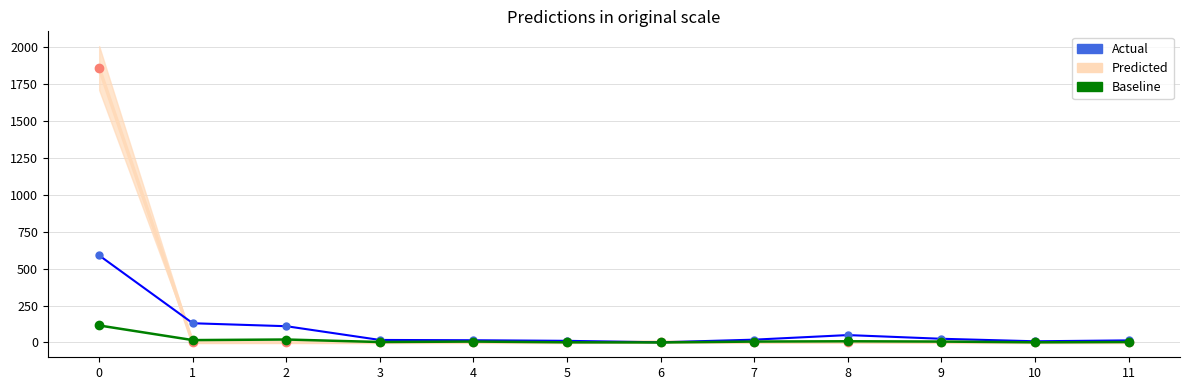

Reading left to right, what are all the values shown in this chart?

Predicted: 1857	0	0	0	1	0	3	1	2	1	0	0
Actual: 589	130	110	17	15	11	1	19	50	25	8	14
Baseline: 115	16	20	3	6	1	0	6	8	6	1	3